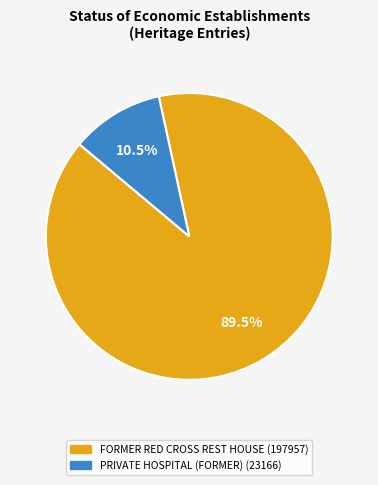

Count the number of slices in the pie.

2